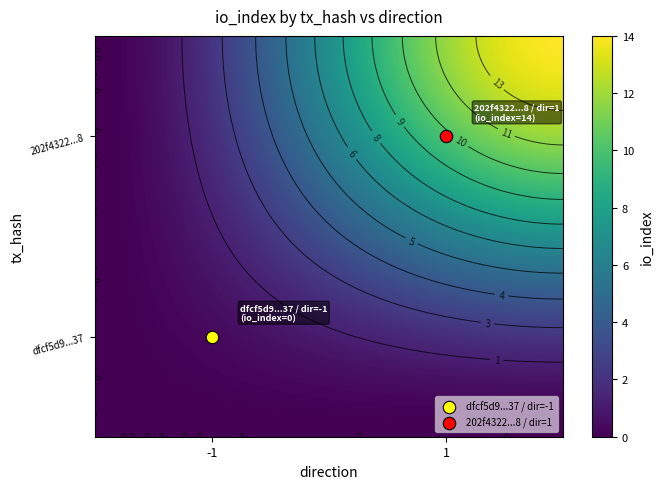

True or false: 202f4322480bf2e776bc9205289898cb444a4f8 has a value of 14 at 1.

True